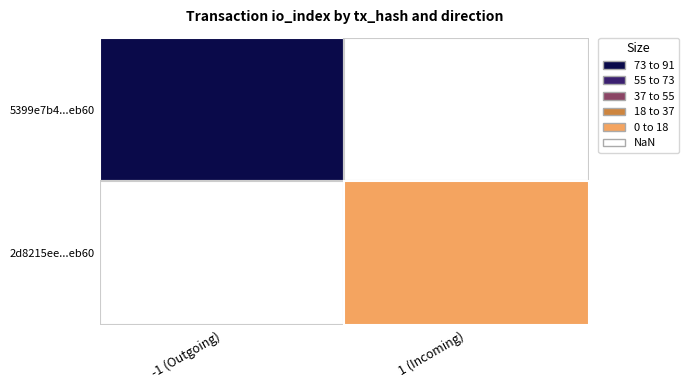

Between io_index and direction, which is larger?

io_index